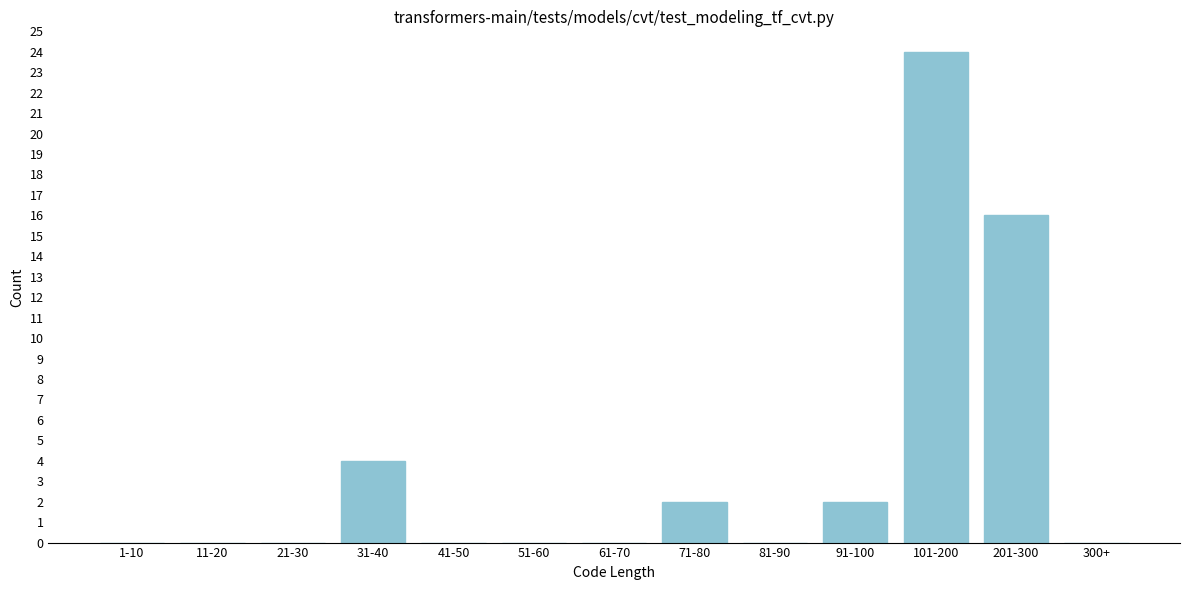

Reading left to right, list all the values displayed in this chart.

1-10=0	11-20=0	21-30=0	31-40=4	41-50=0	51-60=0	61-70=0	71-80=2	81-90=0	91-100=2	101-200=24	201-300=16	300+=0